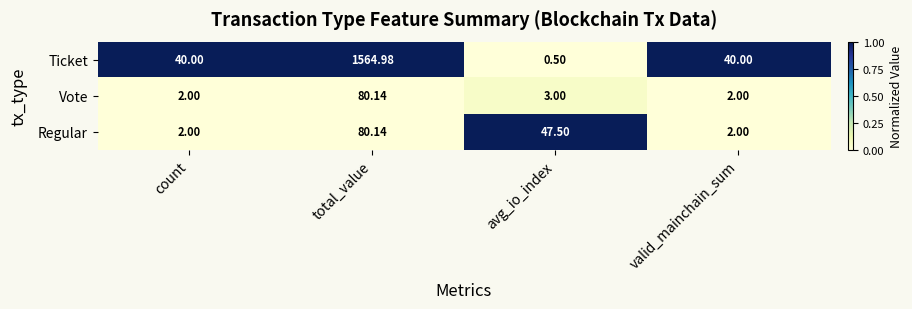

At which label is Regular closest to 41?

avg_io_index